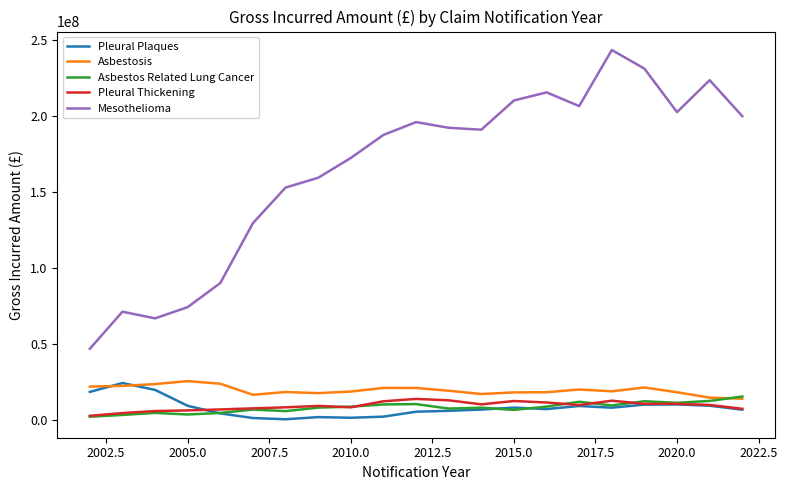

True or false: Mesothelioma and Asbestos Related Lung Cancer intersect in this chart.

False